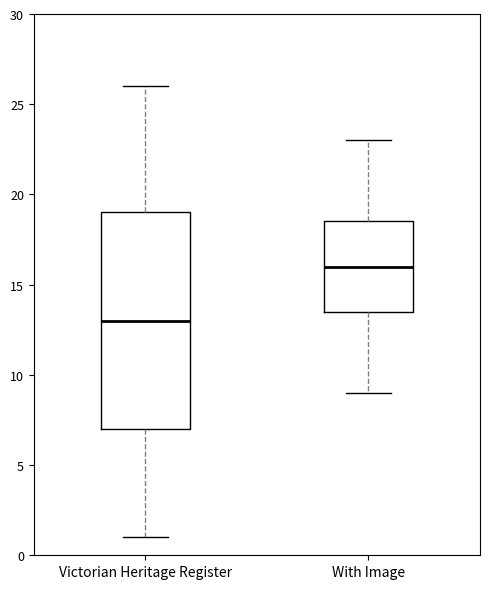

Reading left to right, transcribe this box plot: for each box, give where its median line is, the range the box spans, and where its two whiskers end, as read against the y-axis. The values are not printed on the chart, so give them approximately, as read against the axis.

Victorian Heritage Register: median 13.0, box 7.0 to 19.0, whiskers 1.0 to 26.0
With Image: median 16.0, box 13.5 to 18.5, whiskers 9.0 to 23.0